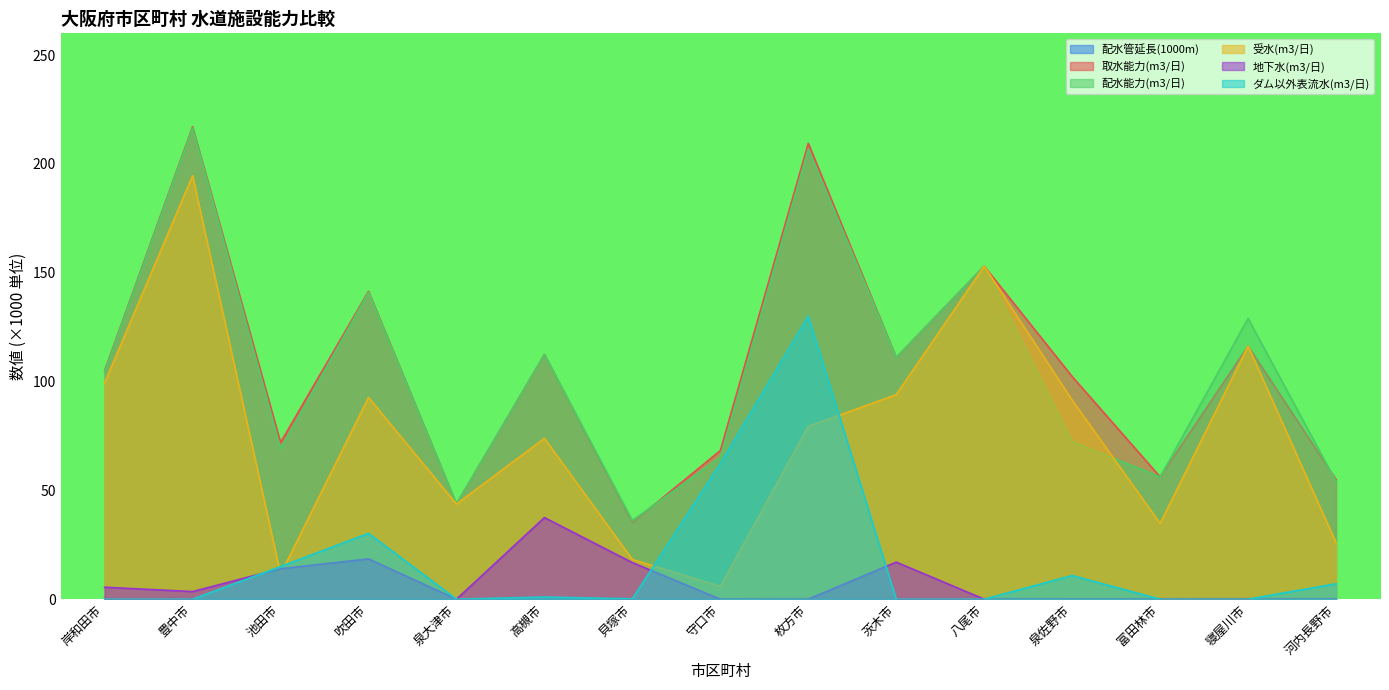

In ダム以外表流水(m3/日), how many points are lower than both neighbors (excluding endpoints)?

2